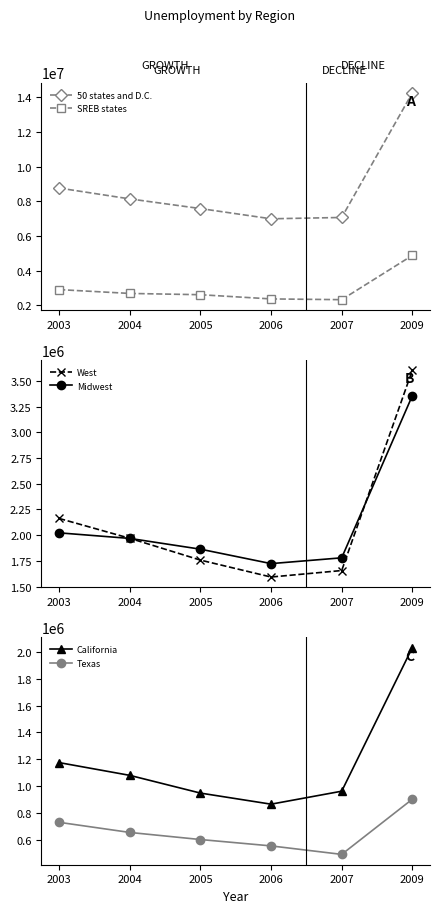

What is the highest value of the California series?

2032568